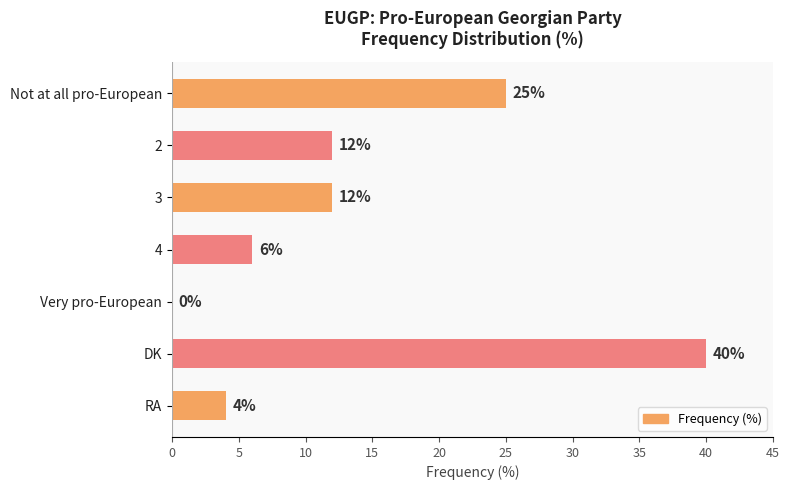

What is the change in value from Very pro-European to RA?

+4